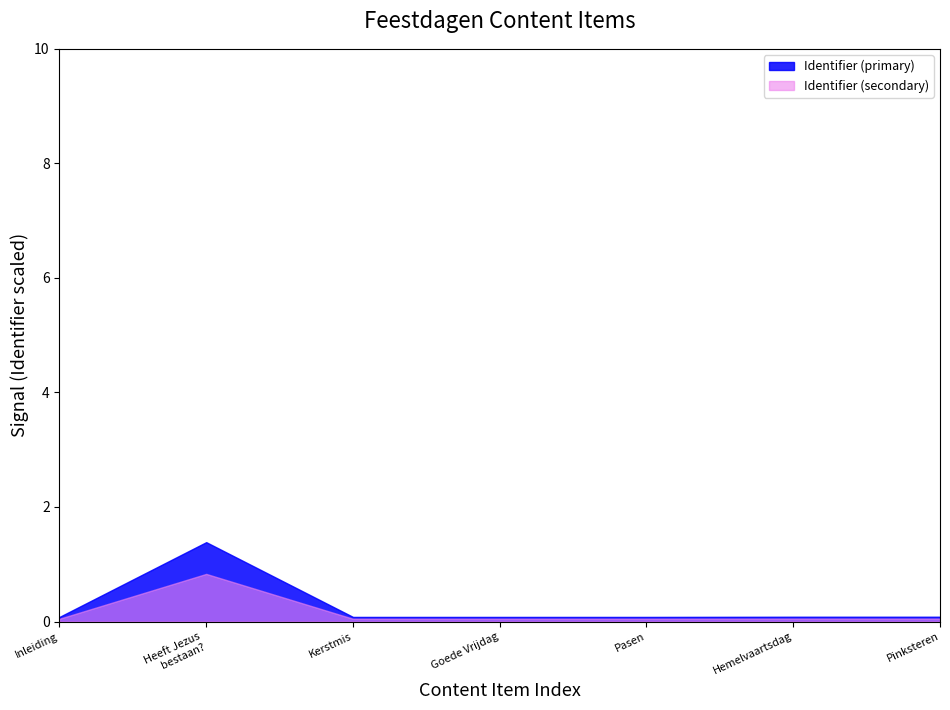

Which series has the widest spread of values?

Identifier (primary)